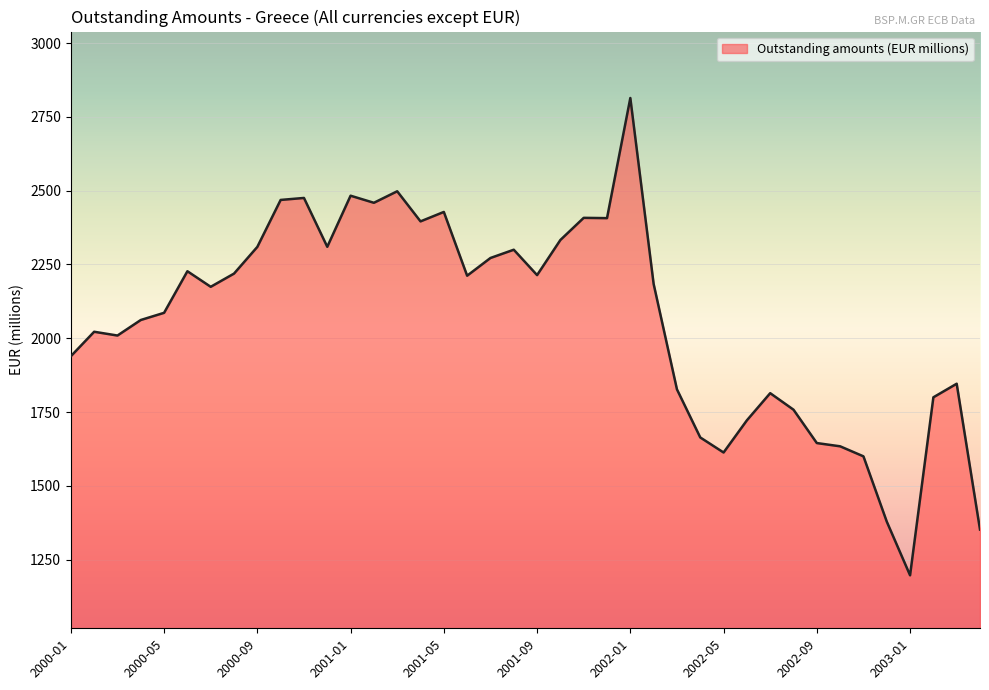

What is the difference between the maximum and minimum values?

1617.0